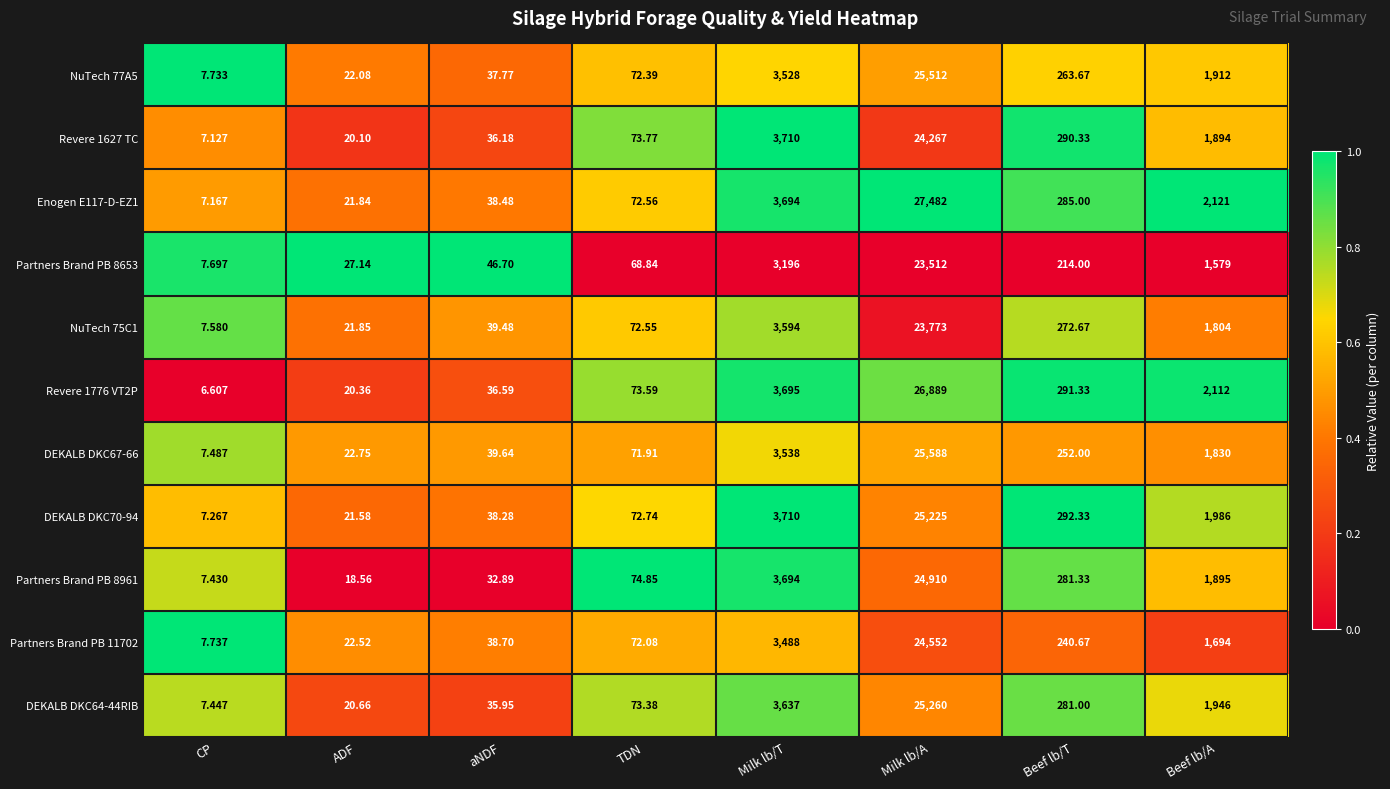

At which category is the sum across all series the highest?

Milk lb/A